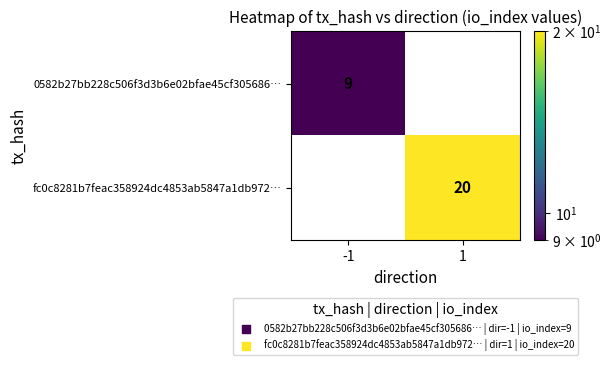

The value of fc0c8281b7feac358924dc4853ab5847a1db972… at -1 is 0. True or false?

True